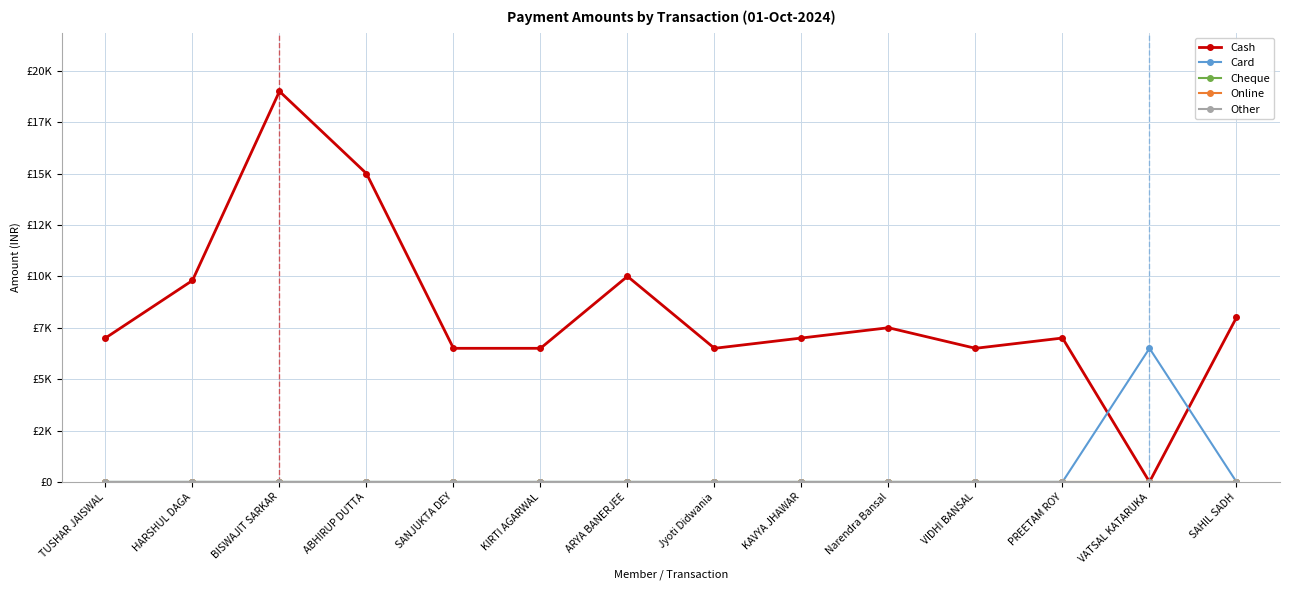

Is this an area chart (filled region under the line)?

No